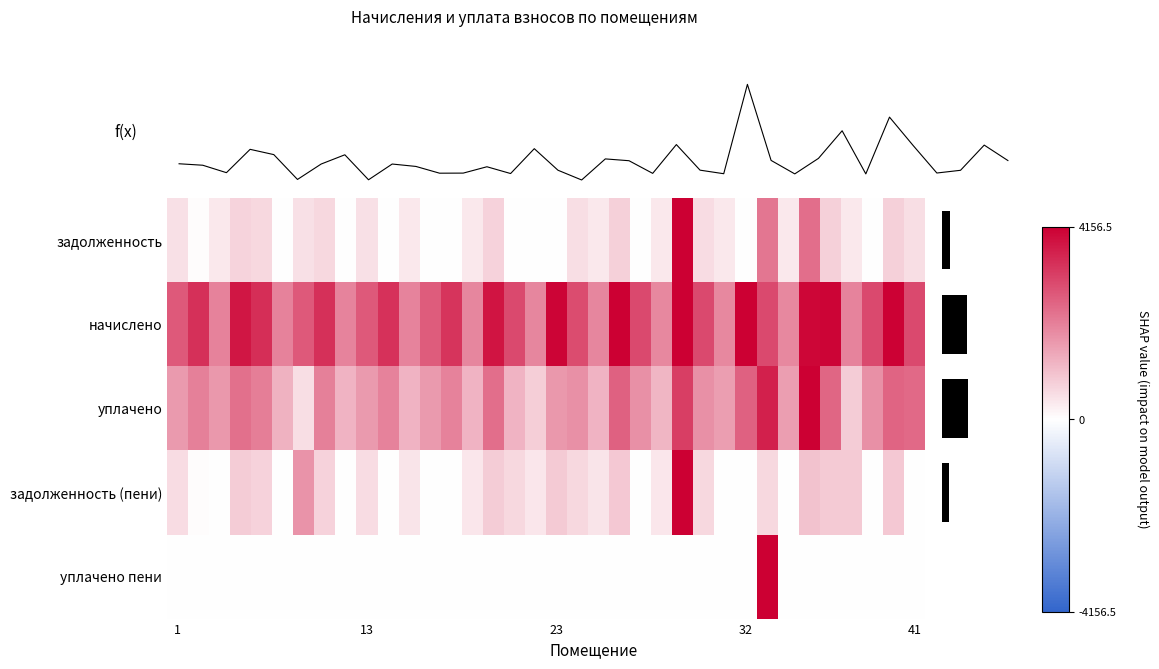

Which has a higher value, 7 or 11?

7